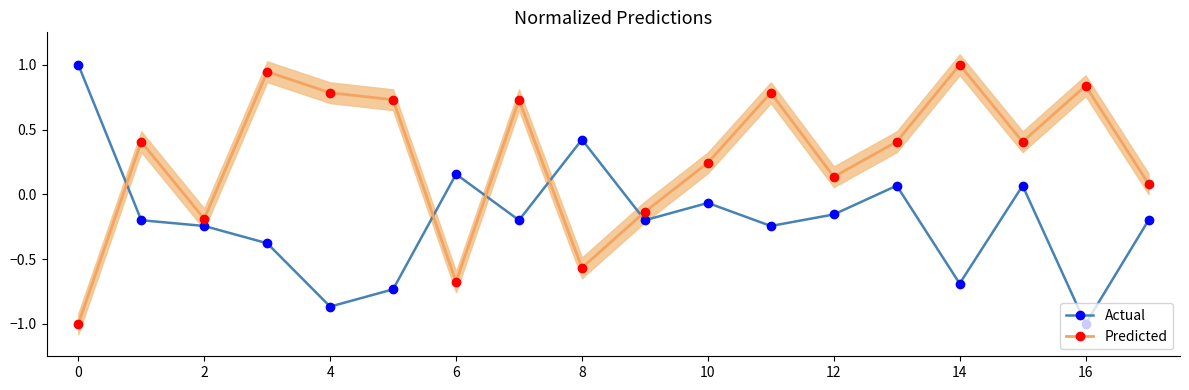

After their last crossing, which series has the higher values: Predicted or Actual?

Predicted